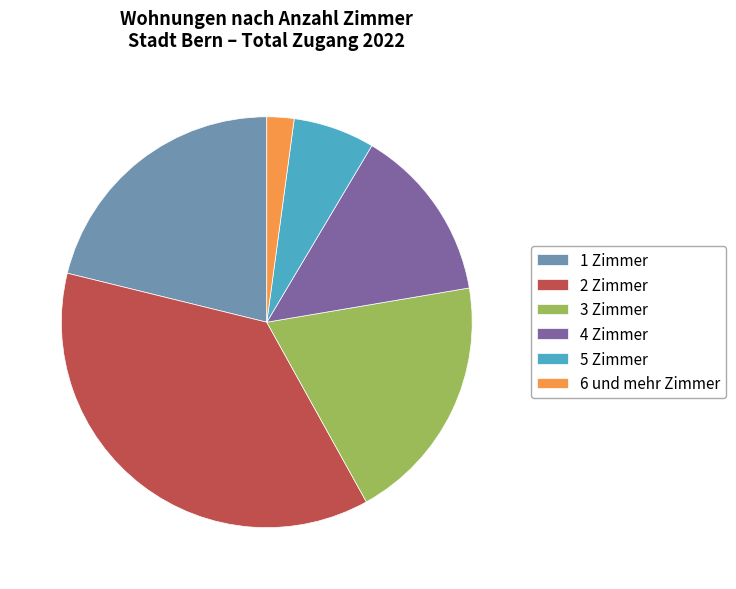

True or false: 4 Zimmer accounts for 24% of the total.

False